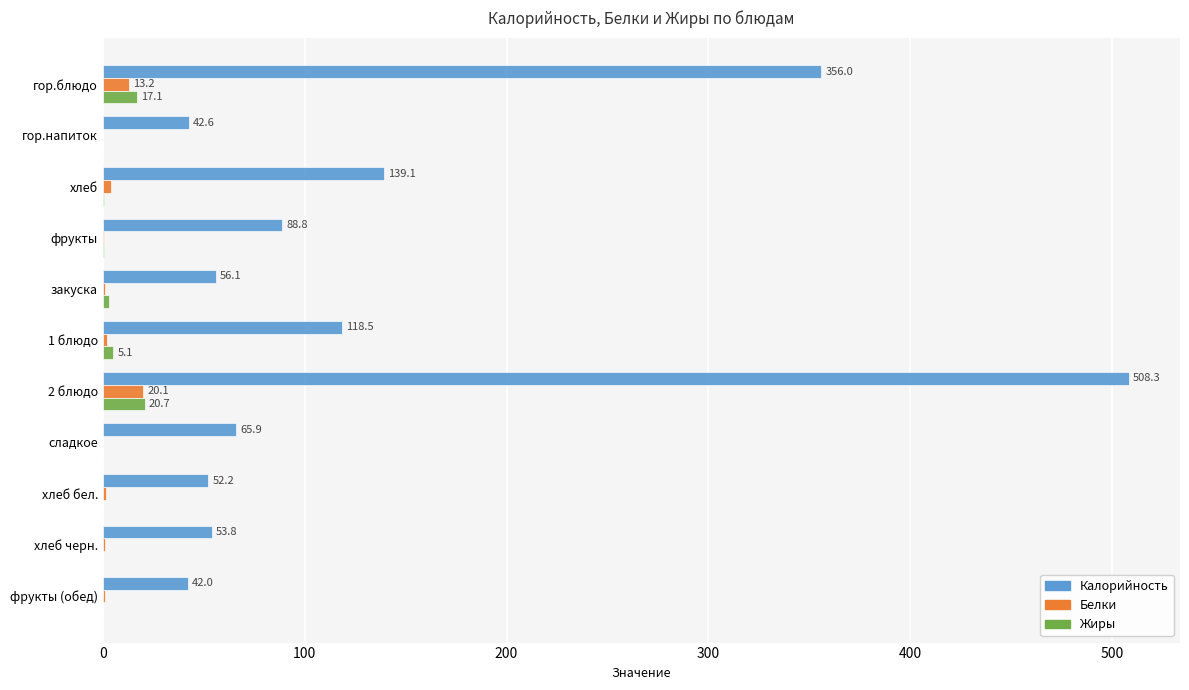

Which category has the highest value across all series?

2 блюдо